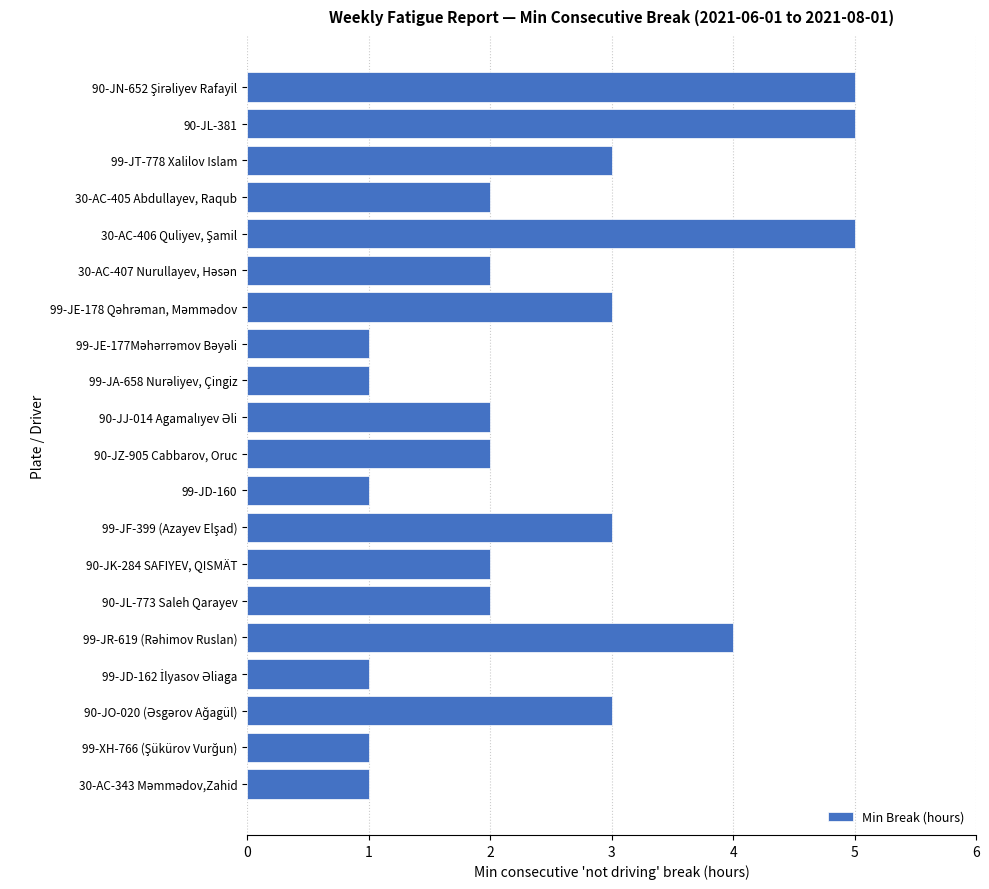

How many data points does each series have?

20